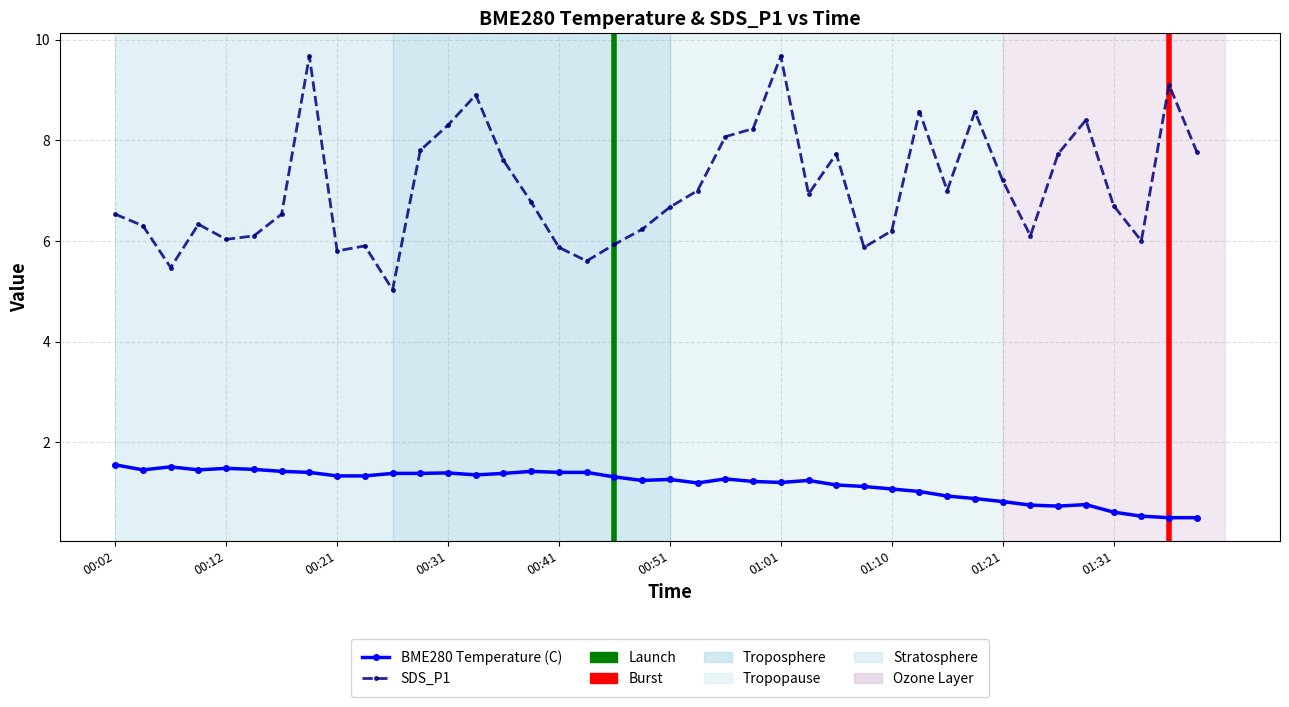

Which series has the largest total across all categories?

SDS_P1